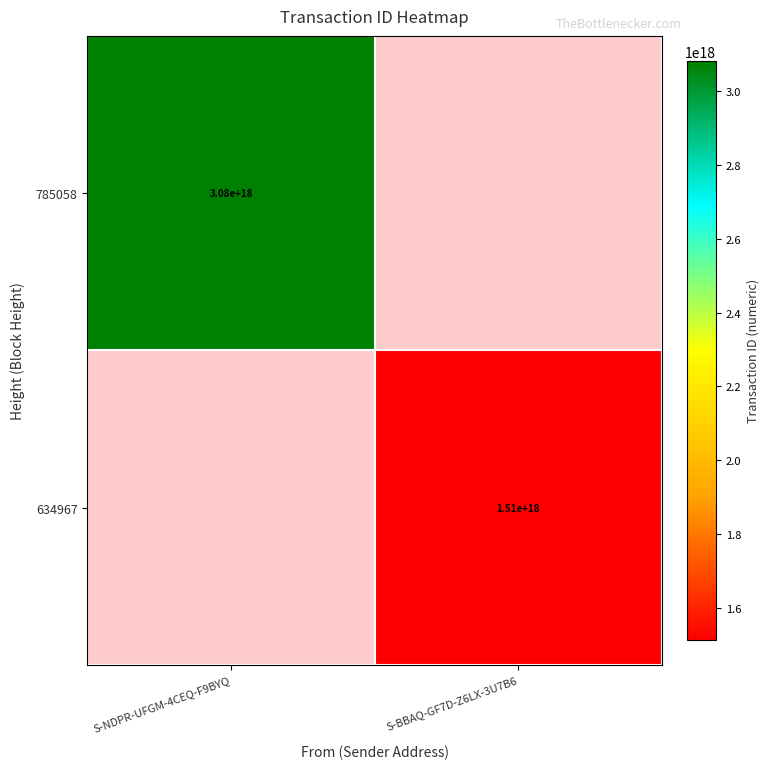

True or false: 634967 has a value of 2699764423086867456 at S-BBAQ-GF7D-Z6LX-3U7B6.

False